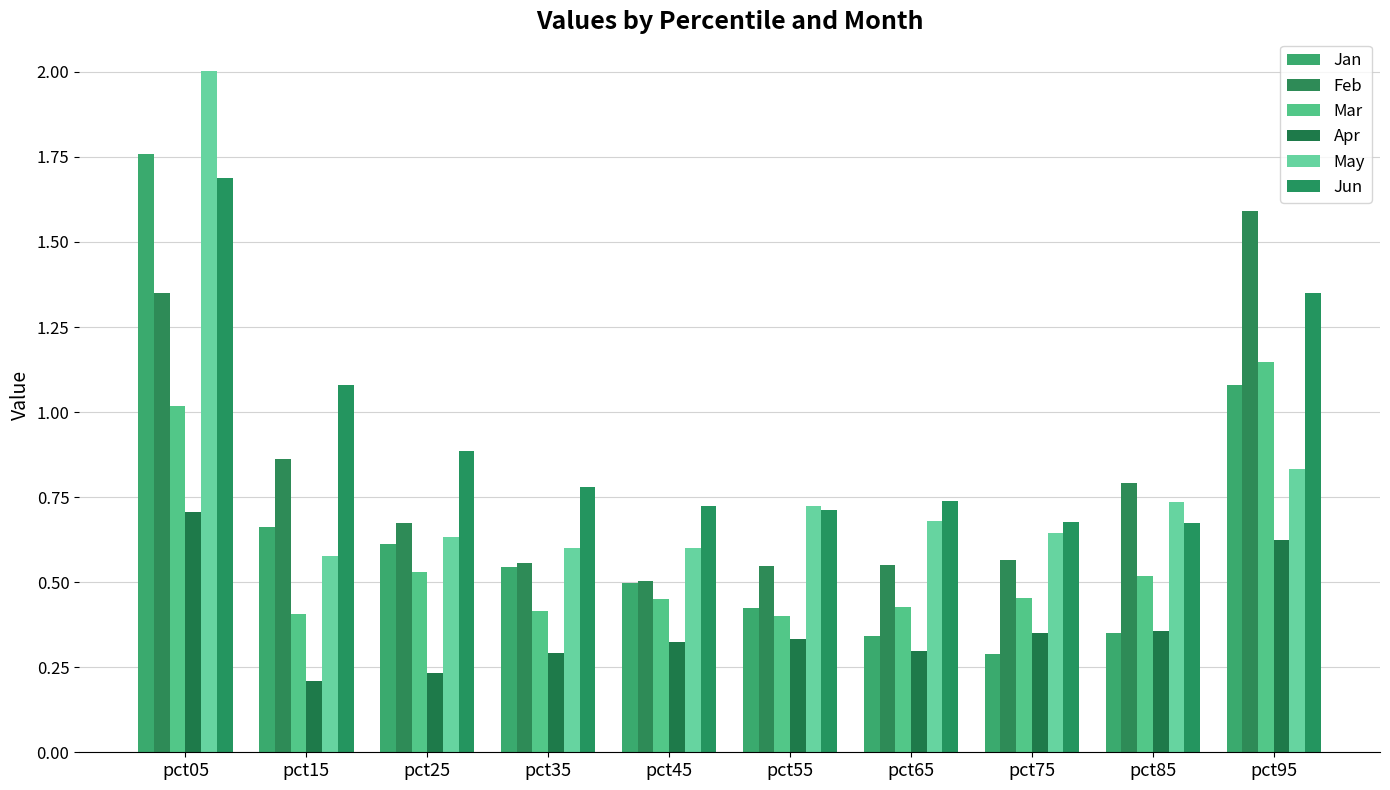

Reading left to right, list all the values displayed in this chart.

Jan: pct05=1.8	pct15=0.7	pct25=0.6	pct35=0.5	pct45=0.5	pct55=0.4	pct65=0.3	pct75=0.3	pct85=0.4	pct95=1.1
Feb: pct05=1.3	pct15=0.9	pct25=0.7	pct35=0.6	pct45=0.5	pct55=0.5	pct65=0.6	pct75=0.6	pct85=0.8	pct95=1.6
Mar: pct05=1.0	pct15=0.4	pct25=0.5	pct35=0.4	pct45=0.5	pct55=0.4	pct65=0.4	pct75=0.5	pct85=0.5	pct95=1.1
Apr: pct05=0.7	pct15=0.2	pct25=0.2	pct35=0.3	pct45=0.3	pct55=0.3	pct65=0.3	pct75=0.4	pct85=0.4	pct95=0.6
May: pct05=2.0	pct15=0.6	pct25=0.6	pct35=0.6	pct45=0.6	pct55=0.7	pct65=0.7	pct75=0.6	pct85=0.7	pct95=0.8
Jun: pct05=1.7	pct15=1.1	pct25=0.9	pct35=0.8	pct45=0.7	pct55=0.7	pct65=0.7	pct75=0.7	pct85=0.7	pct95=1.3